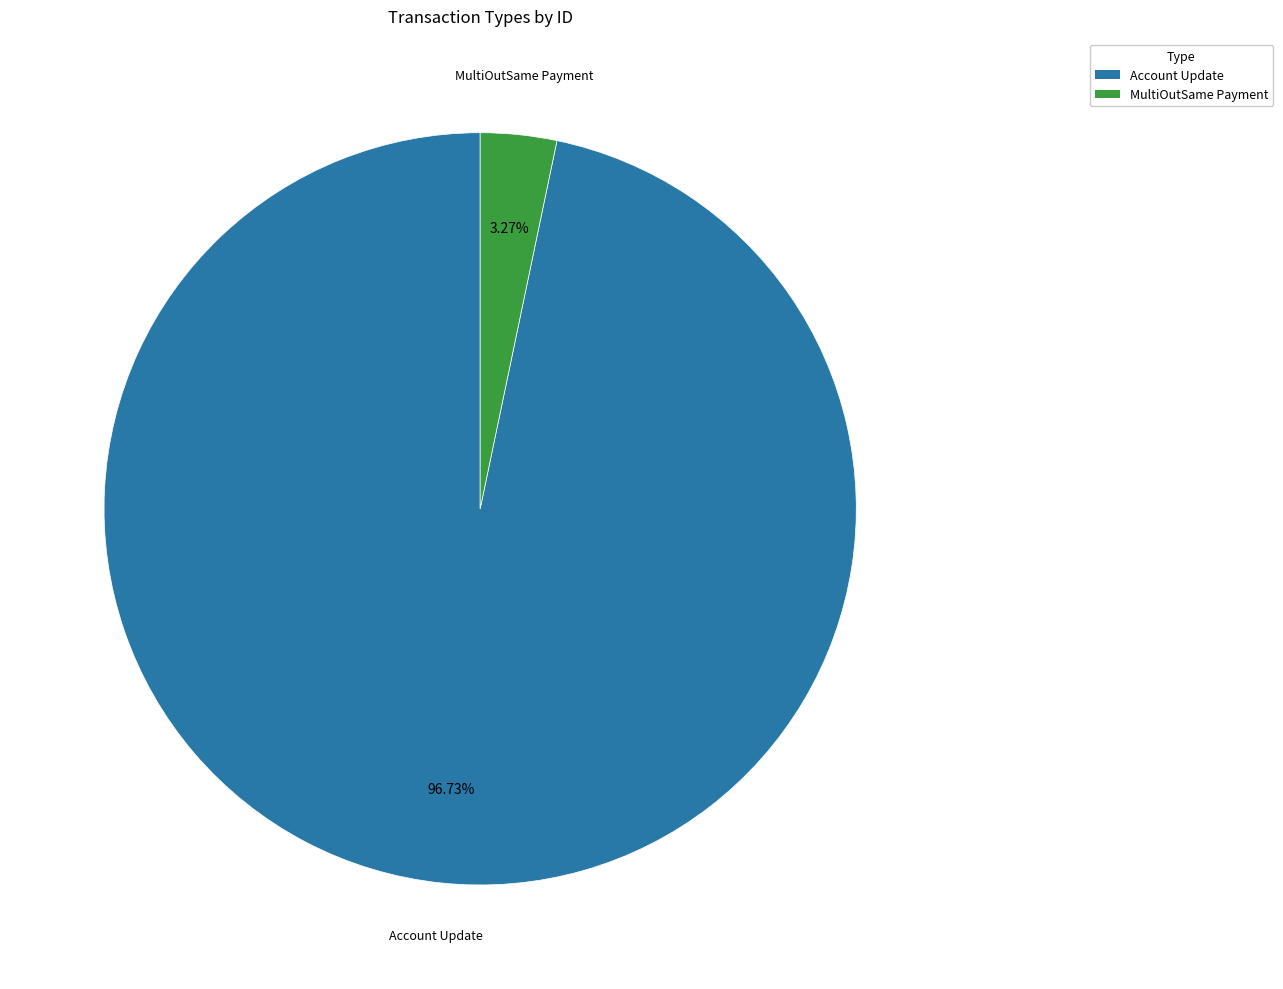

Between MultiOutSame Payment and Account Update, which is larger?

Account Update